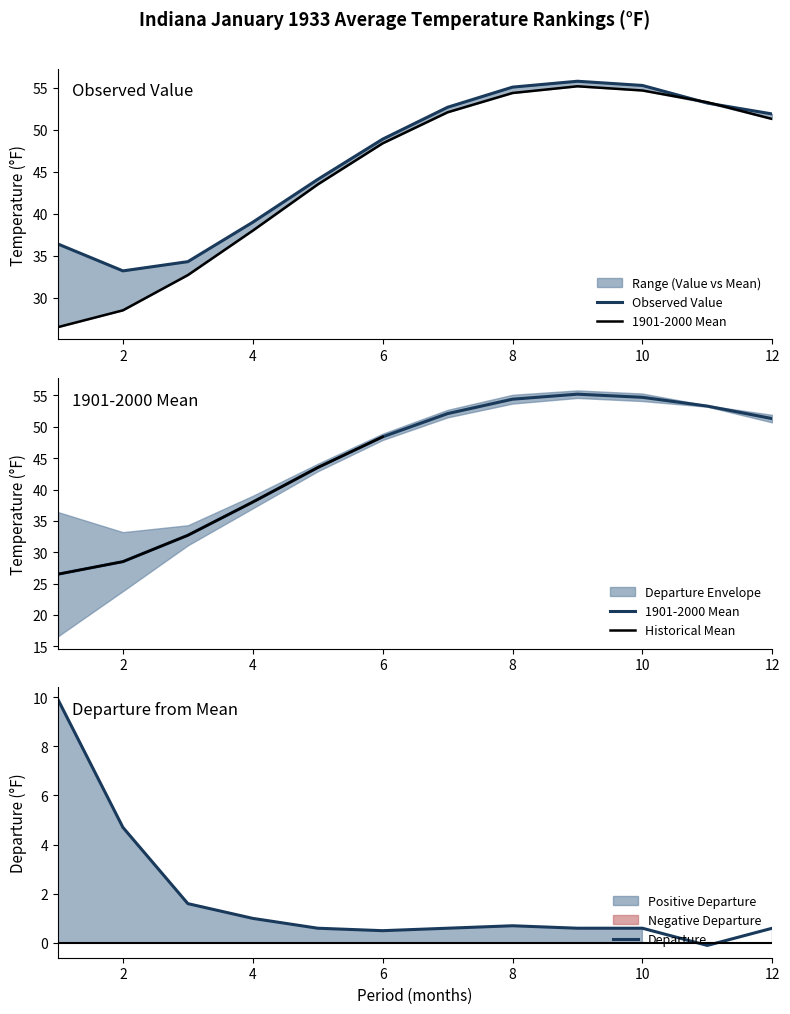

At which label does Departure reach its minimum?

11